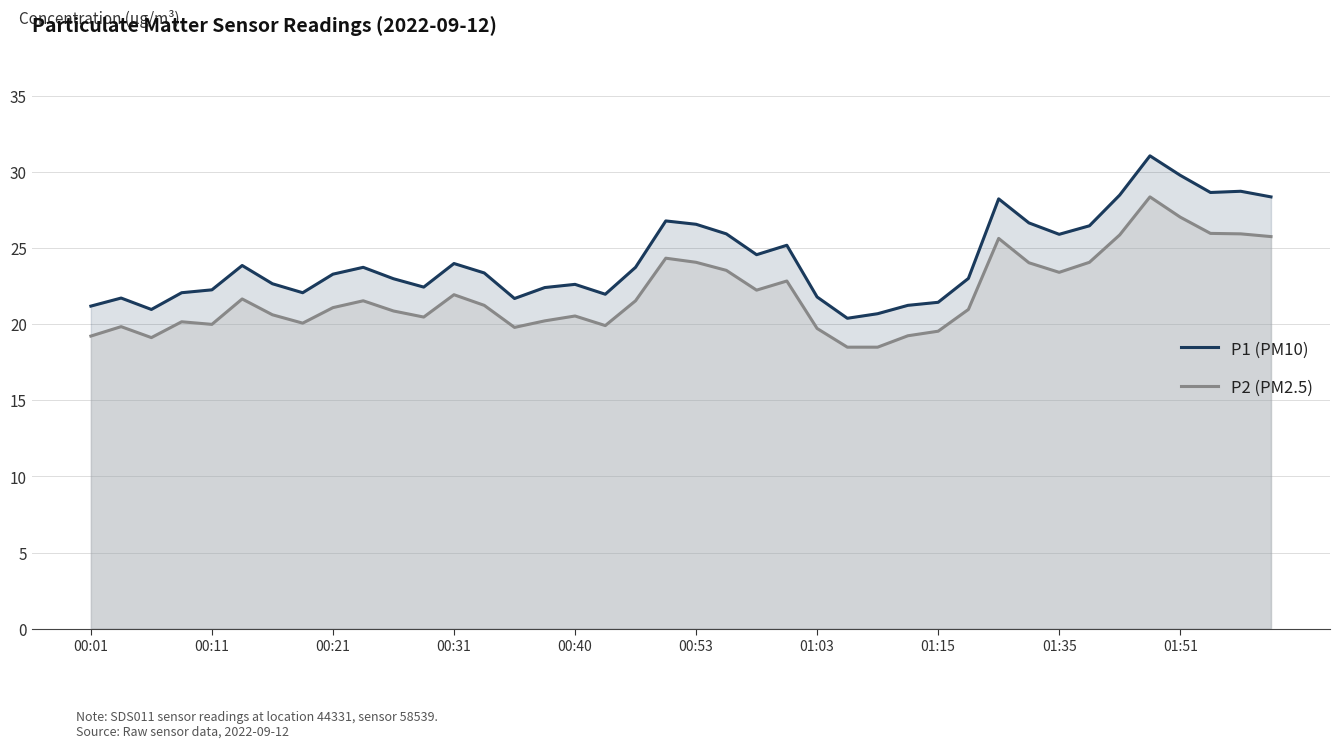

The value of P1 (PM10) at 00:21 is 23.3. True or false?

True